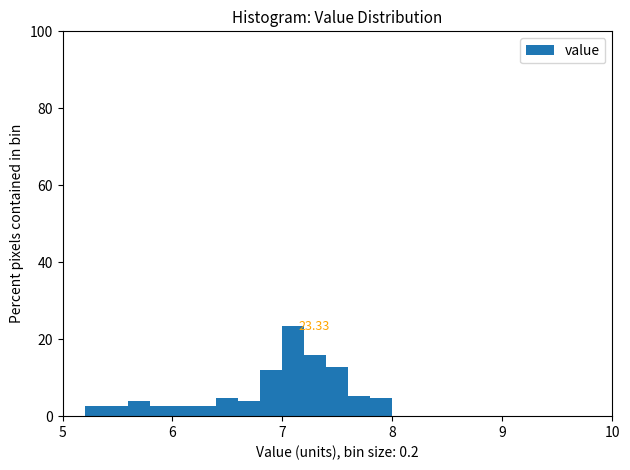

Around what value on the x-axis is the tallest bar? Give the approximate position of its centre, as read against the axis.

7.1